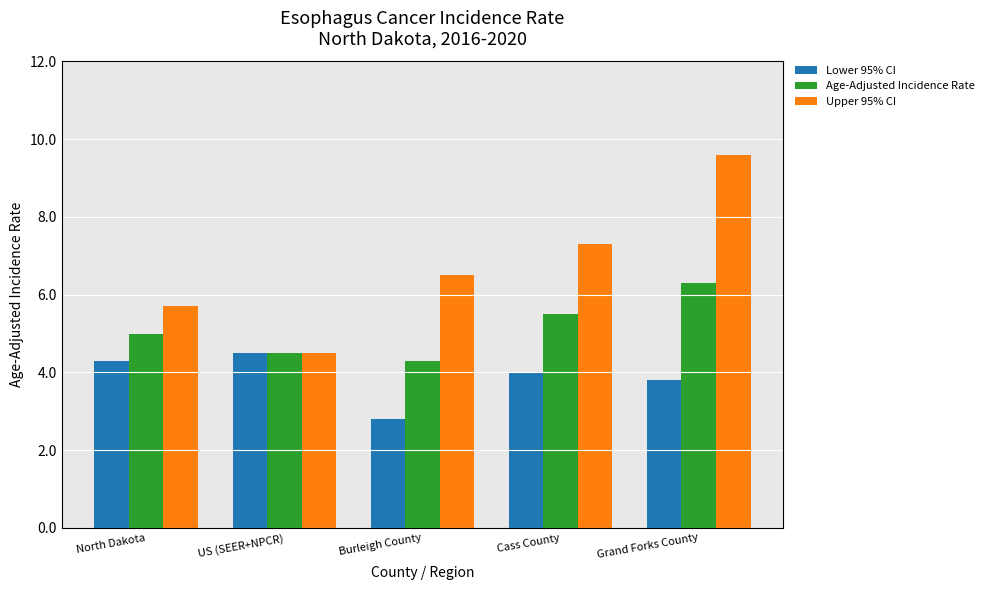

The Upper 95% CI series shows 4.5 at Burleigh County. True or false?

False